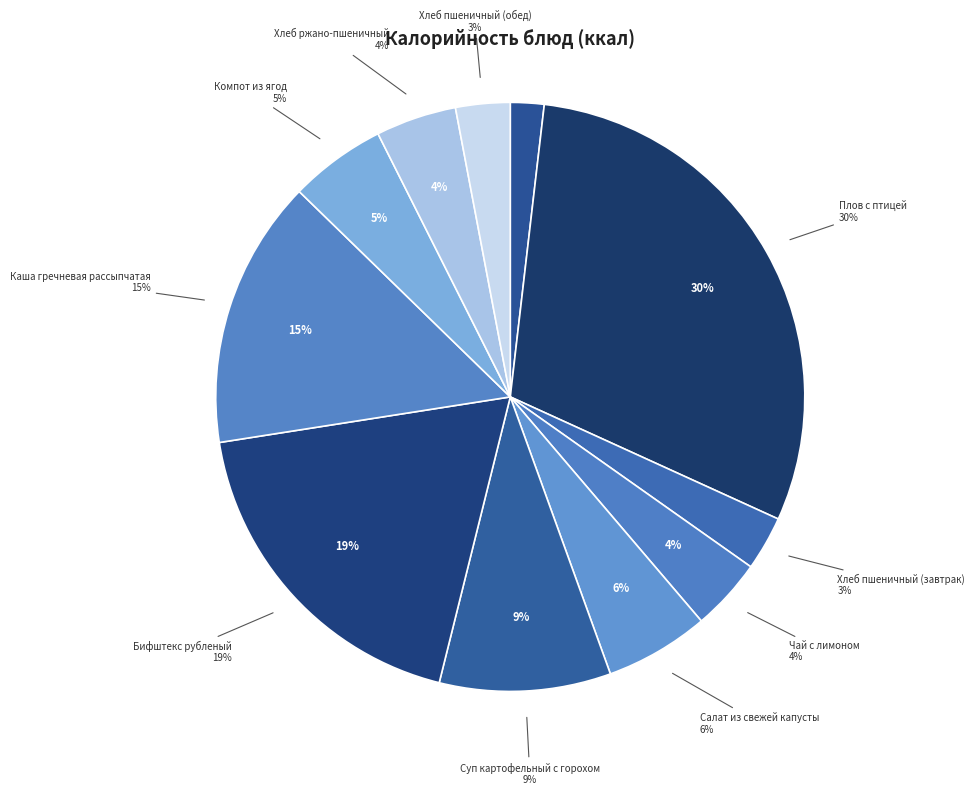

To the nearest percent, what is the difference between the Чай с лимоном and Кукуруза консервированная slice percentages?

2%